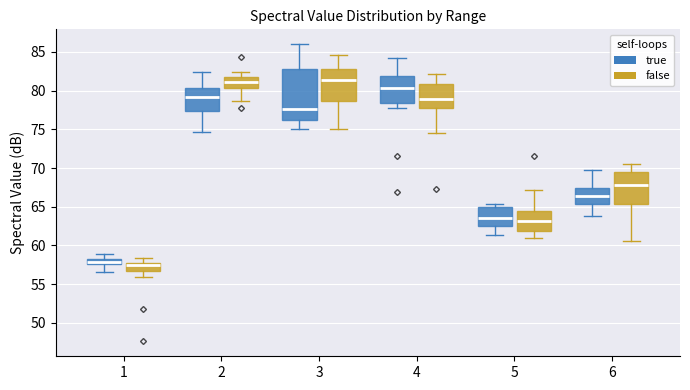

Reading left to right, read every box against the y-axis: the position of its median line, the range the box covers, and the ends of its whiskers. The values are not printed on the chart, so give them approximately, as read against the axis.

1 (true): median 58.0, box 57.5 to 58.5, whiskers 56.5 to 59.0
1 (false): median 57.5 (just below the box's upper edge), box 57.0 to 57.5, whiskers 56.0 to 58.5
2 (true): median 79.0, box 77.5 to 80.5, whiskers 74.5 to 82.5
2 (false): median 81.0, box 80.5 to 81.5, whiskers 78.5 to 82.5
3 (true): median 77.5, box 76.5 to 83.0, whiskers 75.0 to 86.0
3 (false): median 81.5, box 78.5 to 83.0, whiskers 75.0 to 84.5
4 (true): median 80.5, box 78.5 to 82.0, whiskers 78.0 to 84.0
4 (false): median 79.0, box 78.0 to 81.0, whiskers 74.5 to 82.0
5 (true): median 63.5, box 62.5 to 65.0, whiskers 61.5 to 65.5
5 (false): median 63.0, box 62.0 to 64.5, whiskers 61.0 to 67.0
6 (true): median 66.5, box 65.5 to 67.5, whiskers 64.0 to 70.0
6 (false): median 68.0, box 65.5 to 69.5, whiskers 60.5 to 70.5